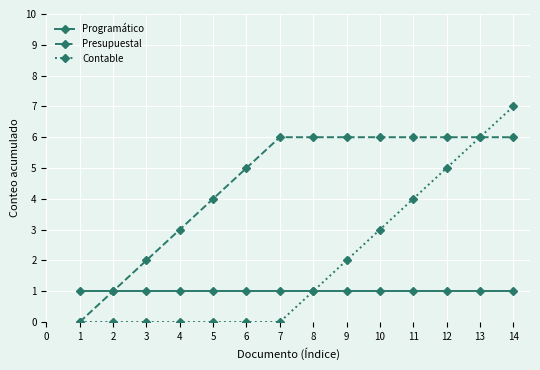

Rank the series by their average value, from highest to lowest.

Presupuestal, Contable, Programático